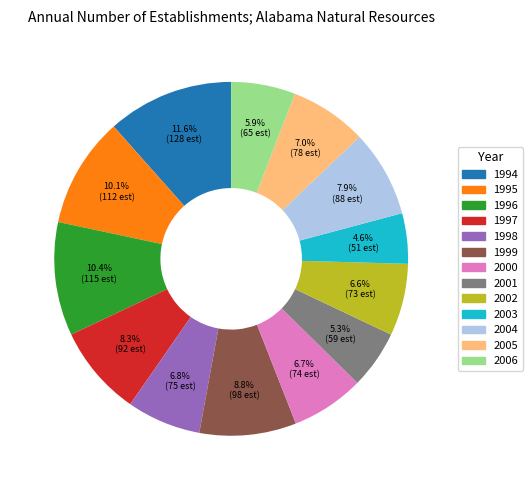

To the nearest percent, what is the difference between the largest and smallest slice percentages?

7%